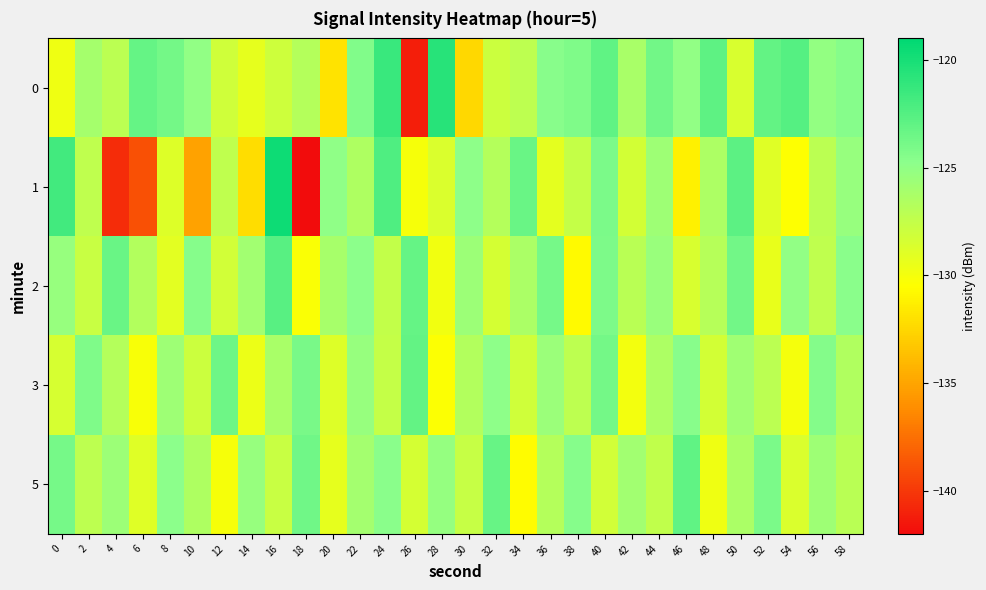

At 20, list the series in order from smallest to largest.

0, 5, 3, 2, 1